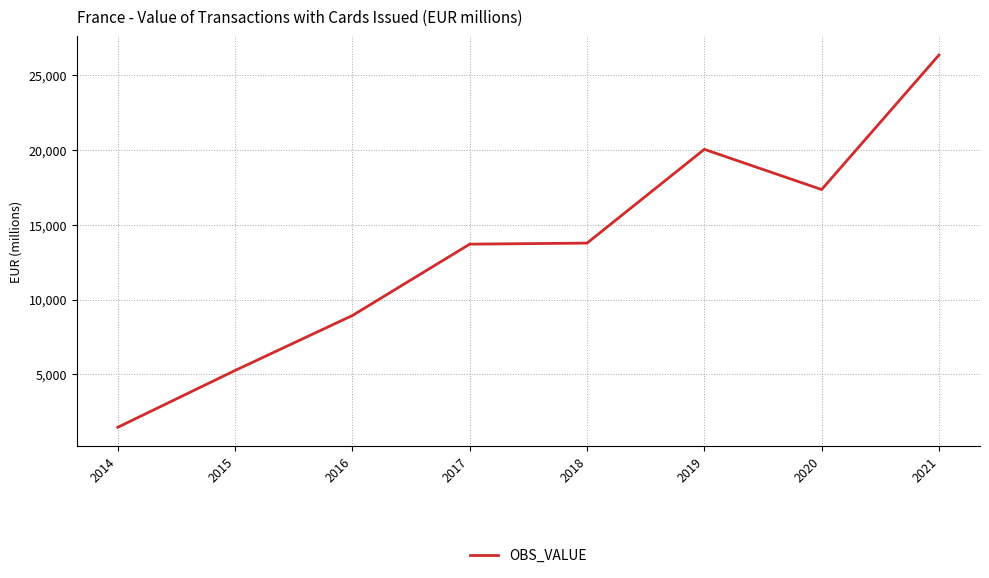

What is the difference between the maximum and minimum values?

24893.1